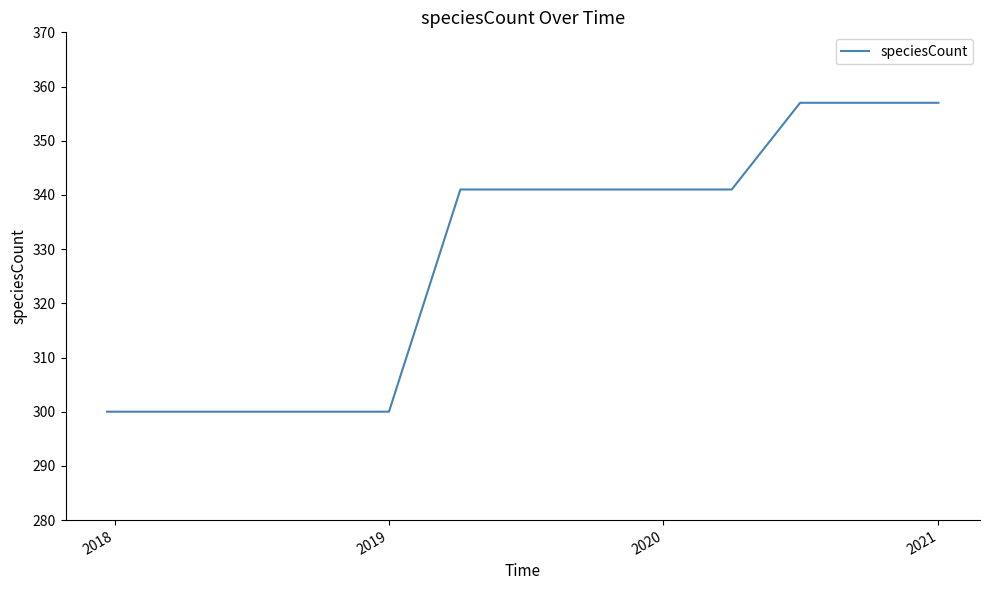

What is the smallest value displayed?

300